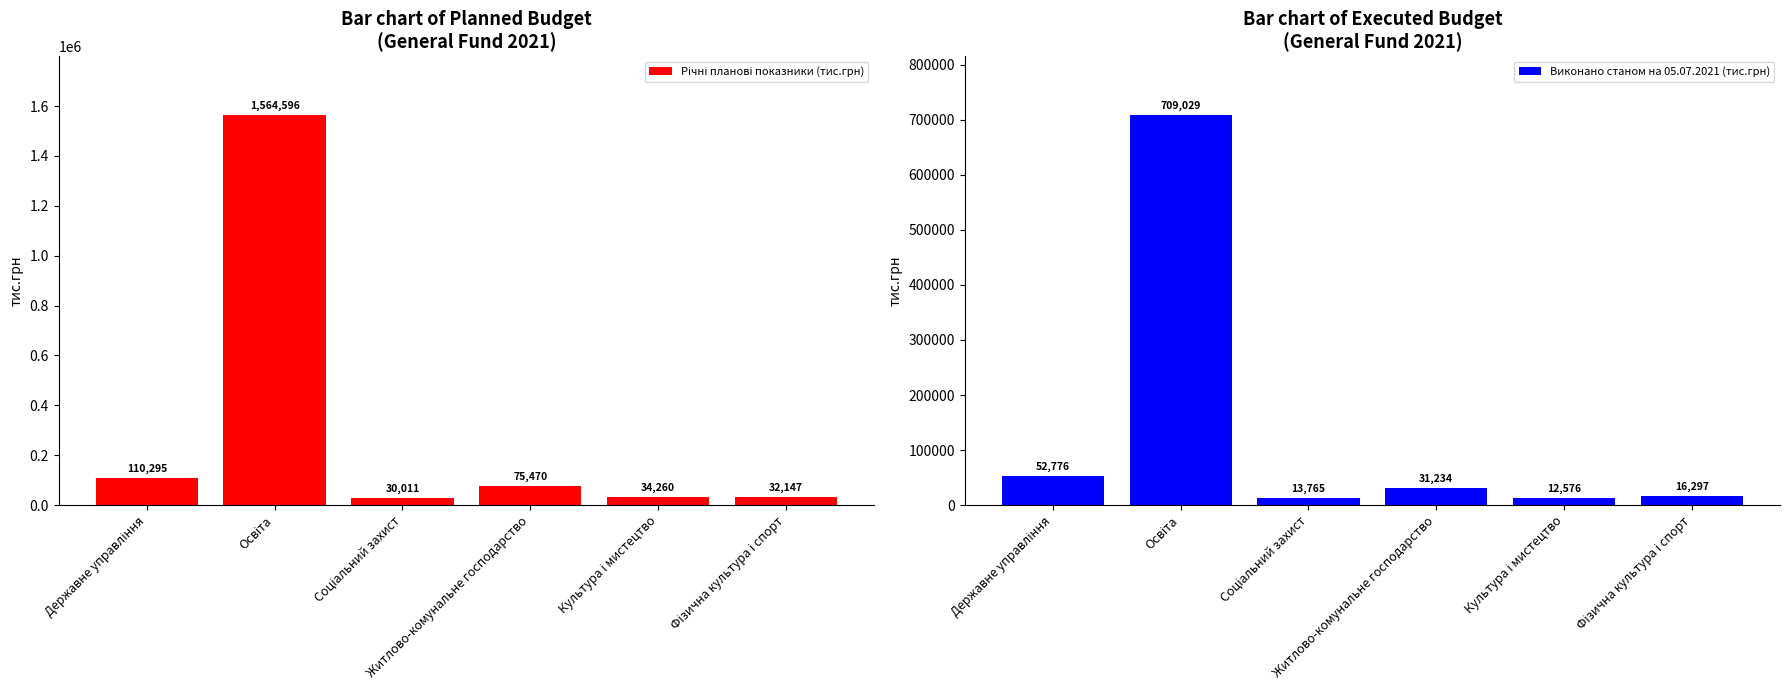

What are all the series names shown in the legend?

Річні планові показники (тис.грн), Виконано станом на 05.07.2021 (тис.грн)